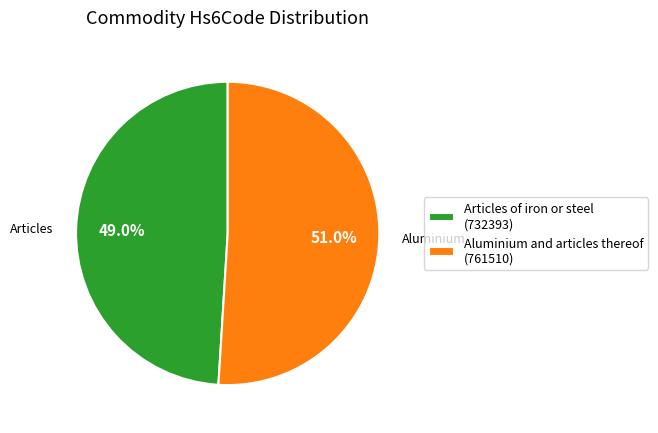

Which slice represents more than half of the pie?

Aluminium and articles thereof